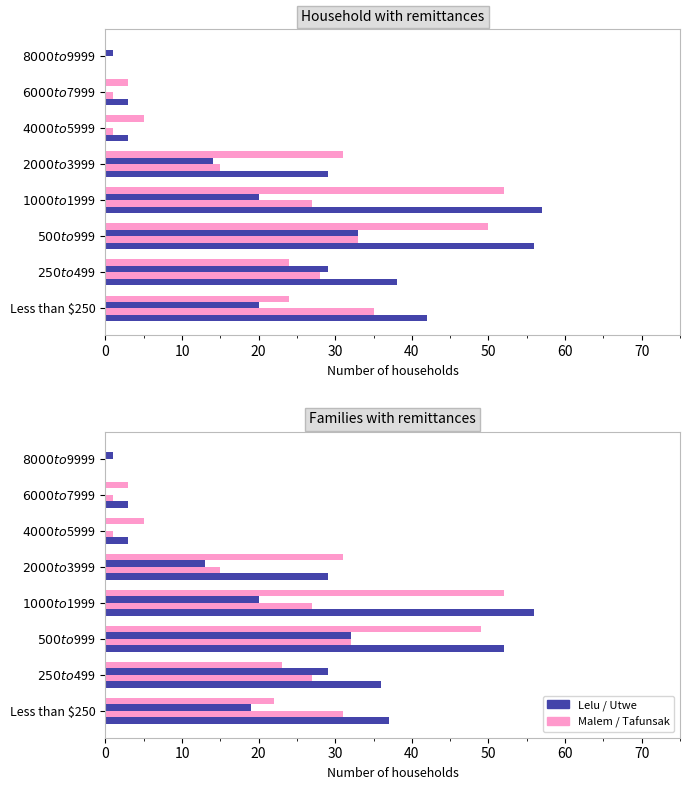

Rank the series by their average value, from lowest to highest.

Utwe, Malem, Tafunsak, Lelu